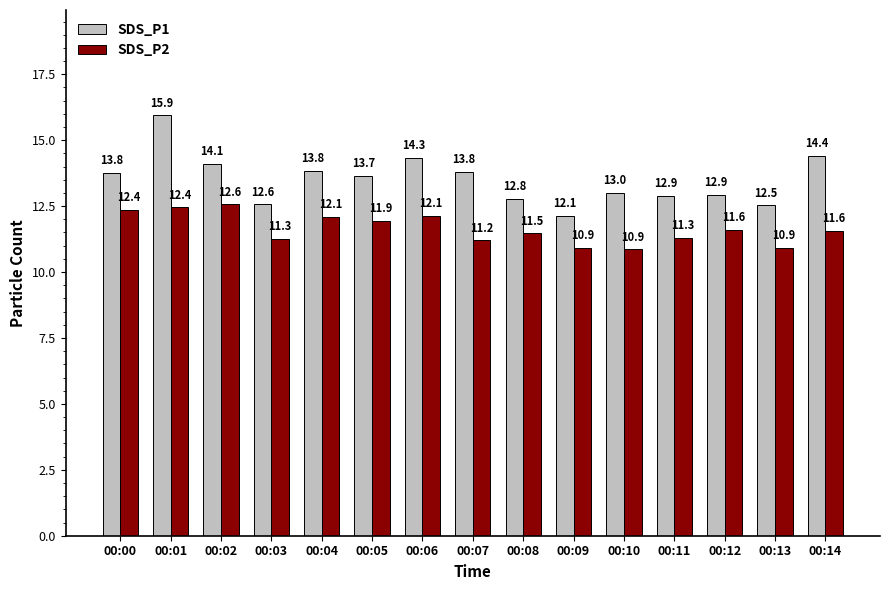

What is the spread (max minus min) of values at 00:06?

2.2